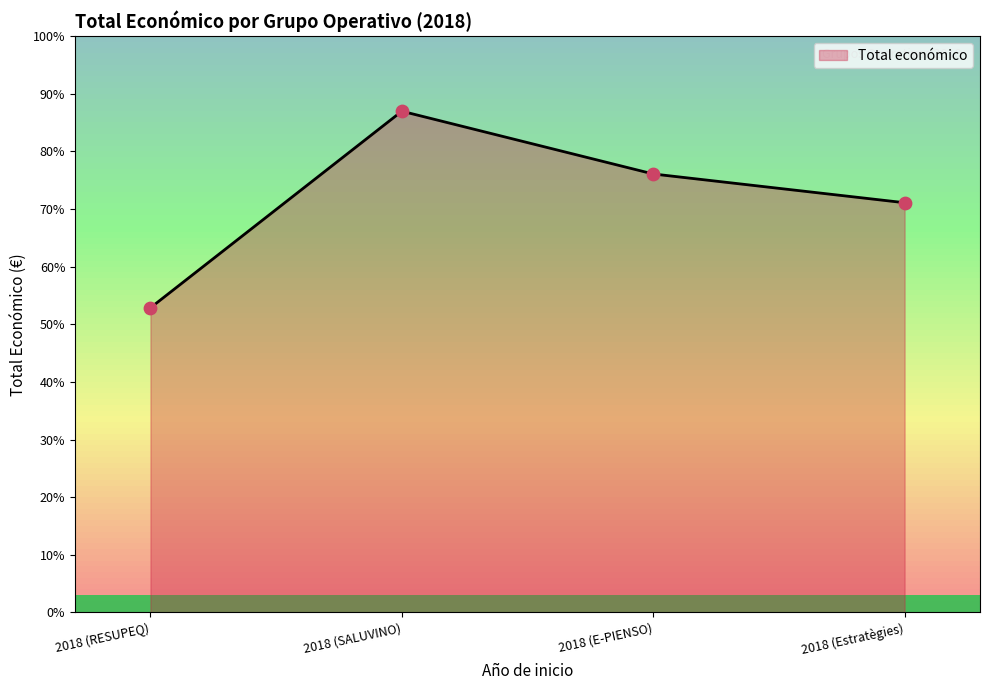

What is the change in value from 2018 (SALUVINO) to 2018 (E-PIENSO)?

-617827